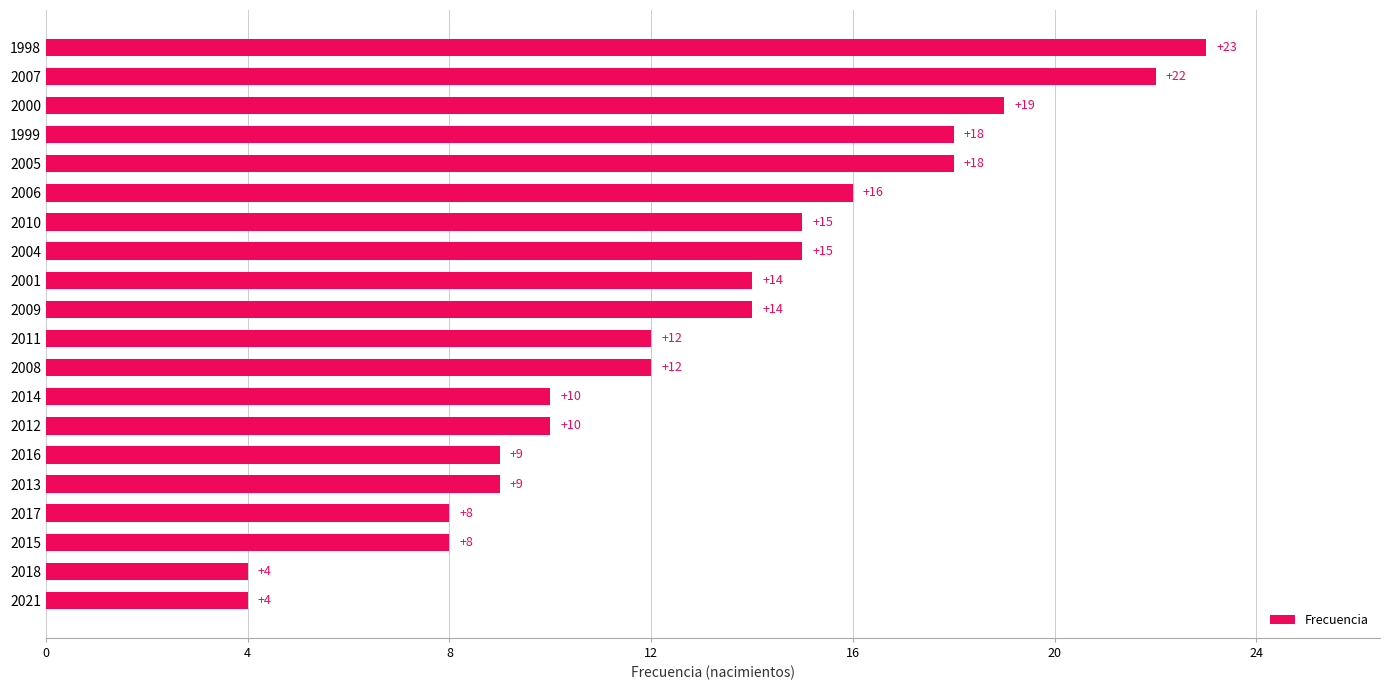

Reading bottom to top, extract all data points from this chart.

2021=4	2018=4	2015=8	2017=8	2013=9	2016=9	2012=10	2014=10	2008=12	2011=12	2009=14	2001=14	2004=15	2010=15	2006=16	2005=18	1999=18	2000=19	2007=22	1998=23